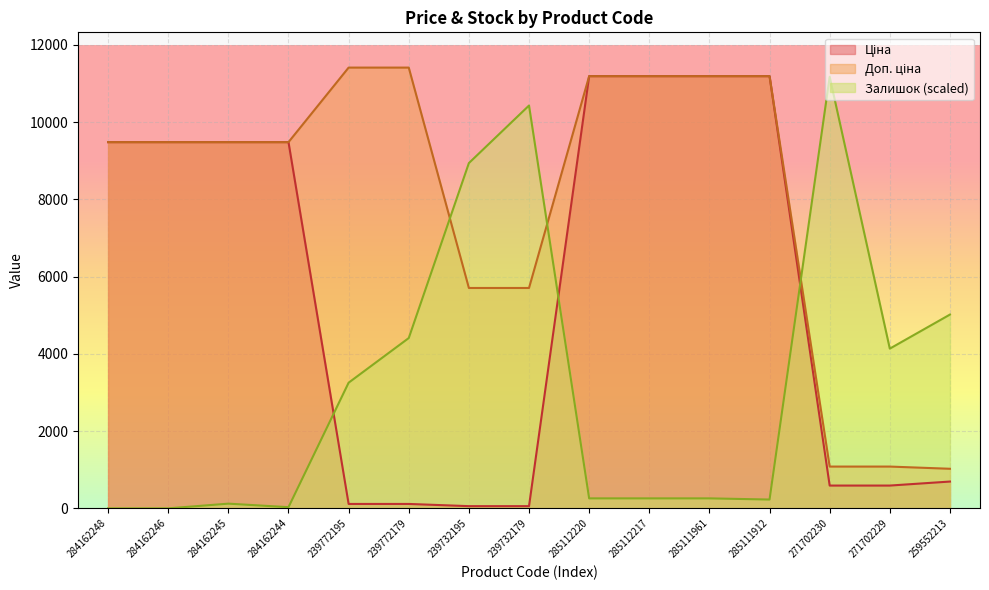

Reading left to right, list all the values displayed in this chart.

Ціна: 9480.1	9480.1	9480.1	9480.1	114.1	114.1	57.0	57.0	11188.2	11188.2	11188.2	11188.2	589.9	589.9	693.7
Доп. ціна: 9480.1	9480.1	9480.1	9480.1	11410.0	11410.0	5705.0	5705.0	11188.2	11188.2	11188.2	11188.2	1081.7	1081.7	1024.6
Залишок: 0.0	0.0	121.6	30.4	3253.1	4408.4	8938.4	10428.1	258.4	258.4	258.4	228.0	11173.0	4134.8	5016.4